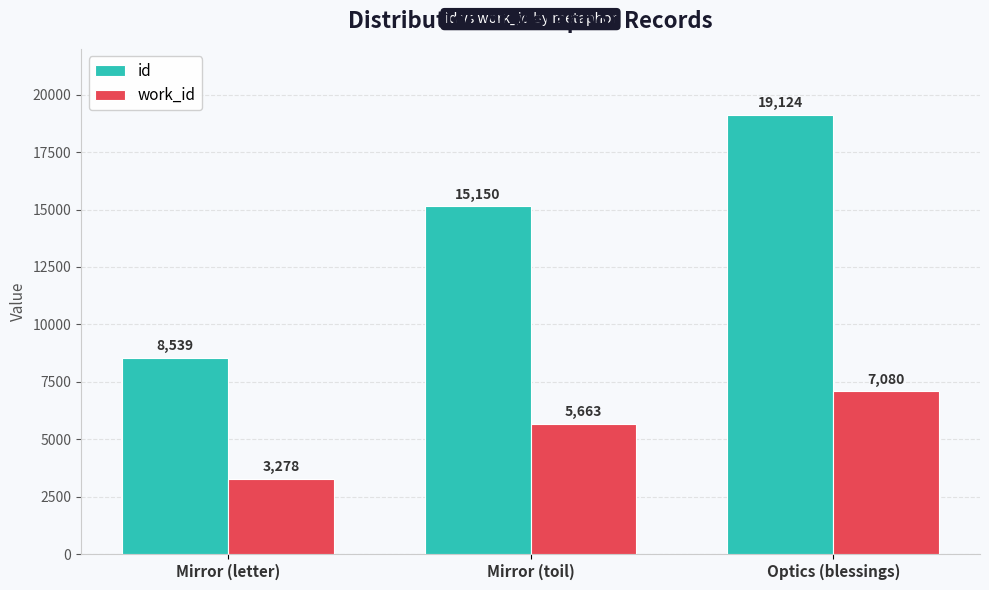

Does the chart contain stacked bars?

No